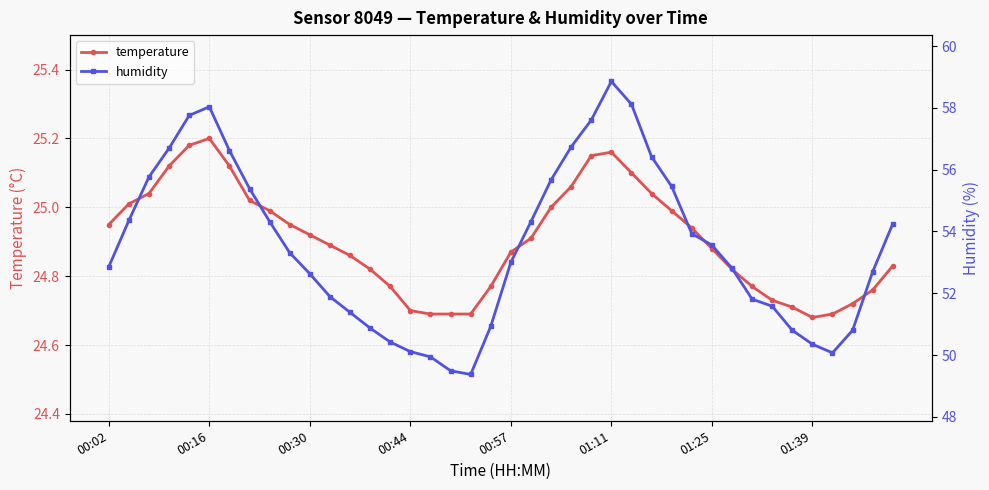

Rank the series by their maximum value, from highest to lowest.

humidity, temperature